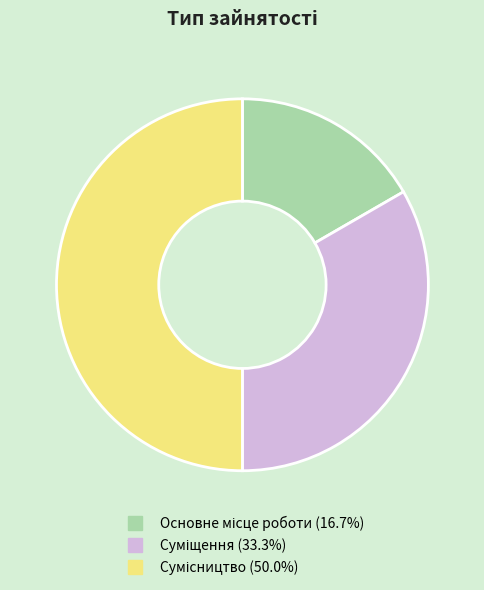

How many slices are in this pie chart?

3